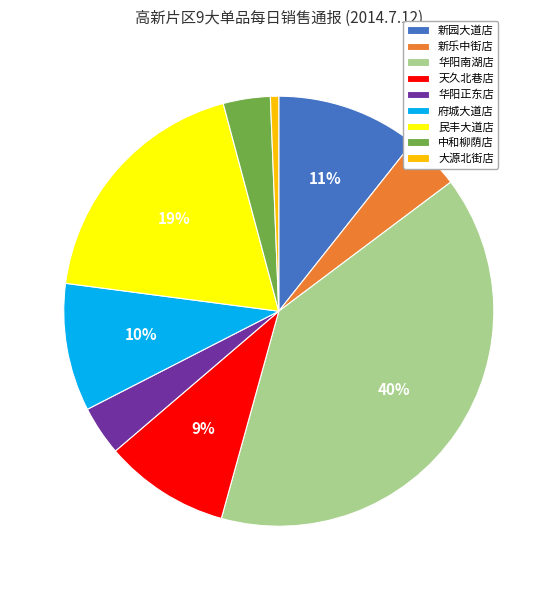

What is the smallest slice in the pie chart?

大源北街店